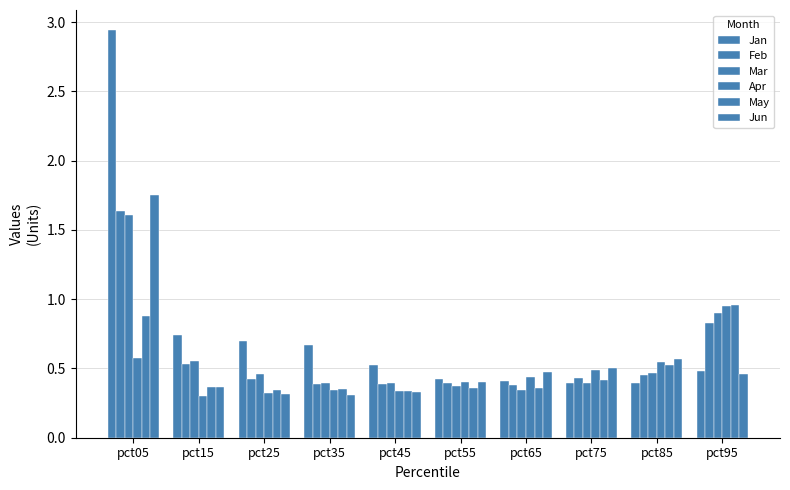

Does the chart contain stacked bars?

No